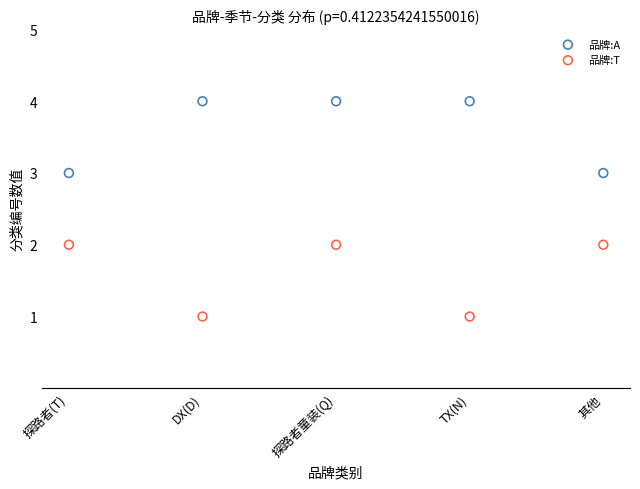

Across all data points, what is the average Y value?

3